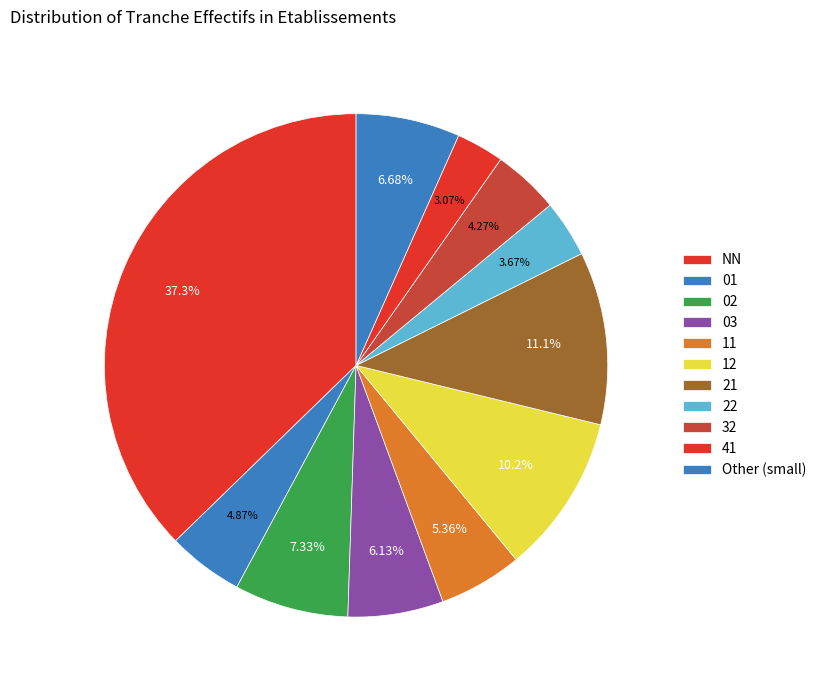

True or false: 32 accounts for 1% of the total.

False